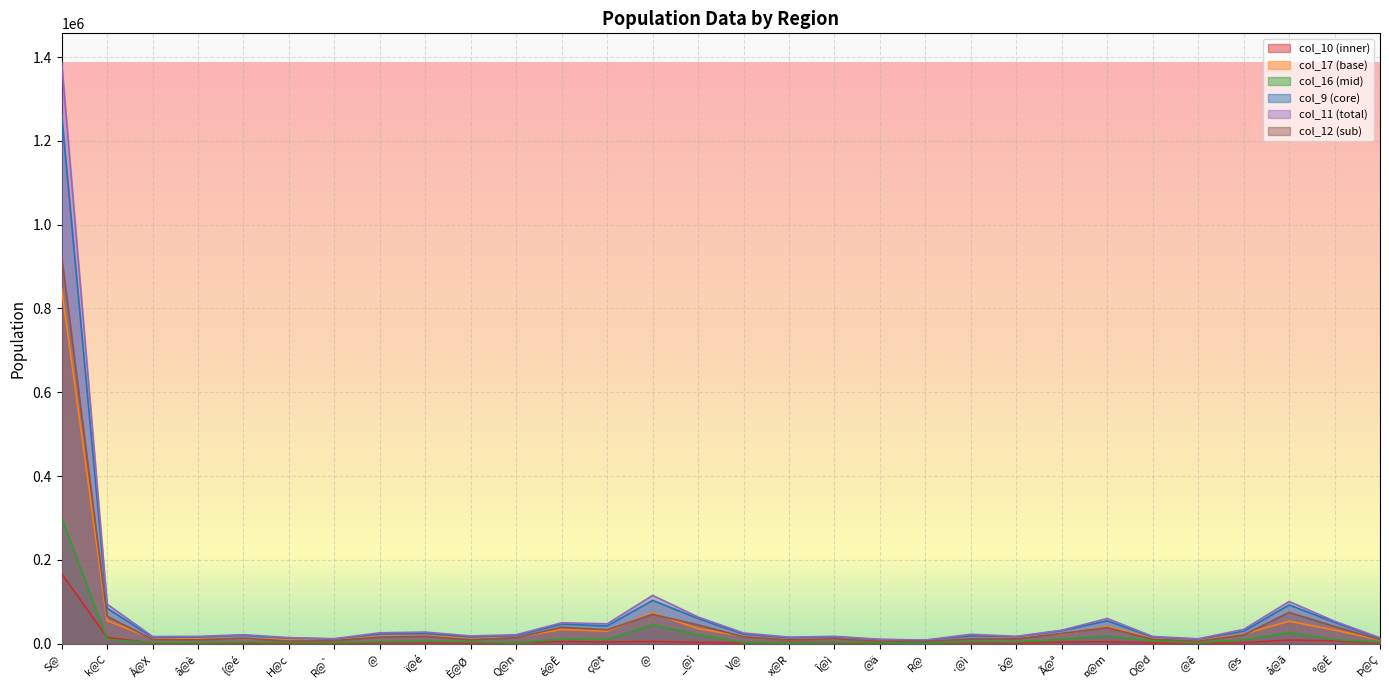

Between which two adjacent categories do col_16 and col_10 first intersect?

S@ and k@C